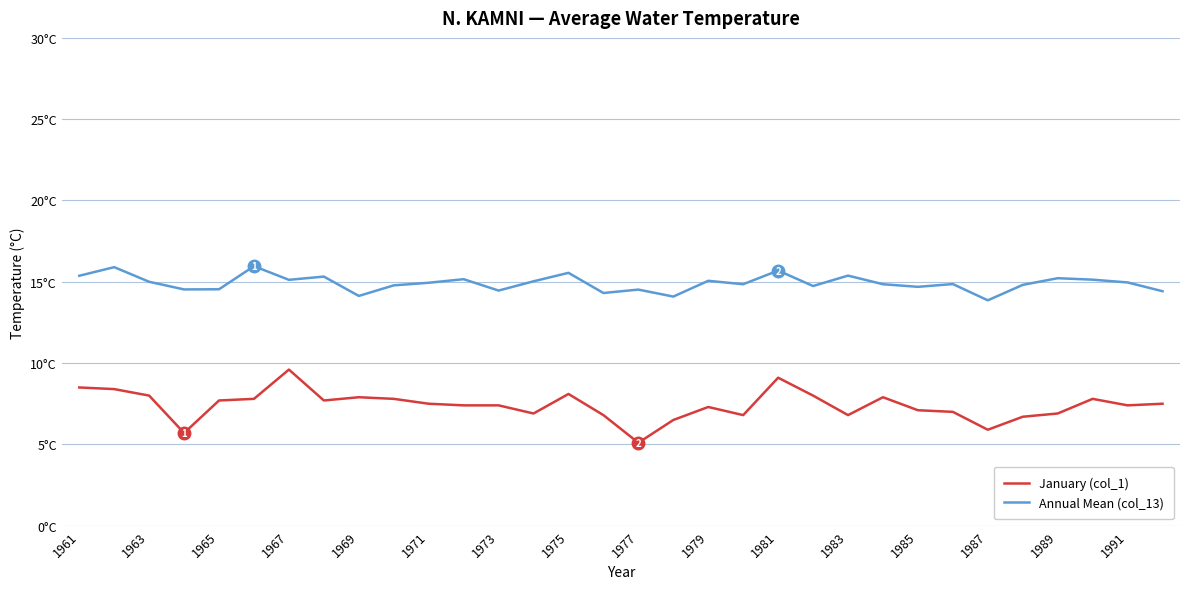

What is the value of the January (col_1) point at the 21st from the left?

9.1